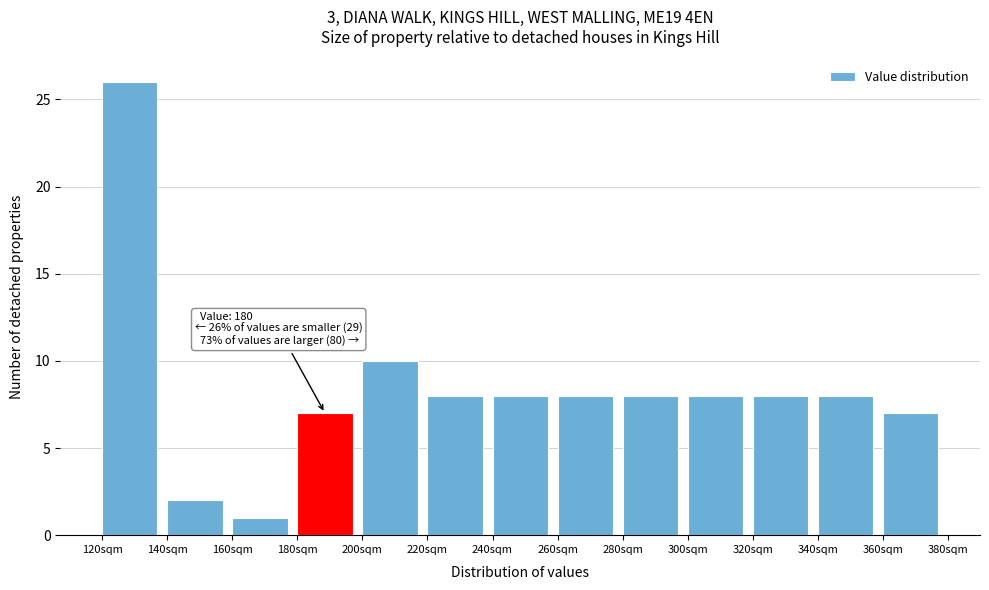

Which range on the x-axis has the tallest bar?

120 to 140